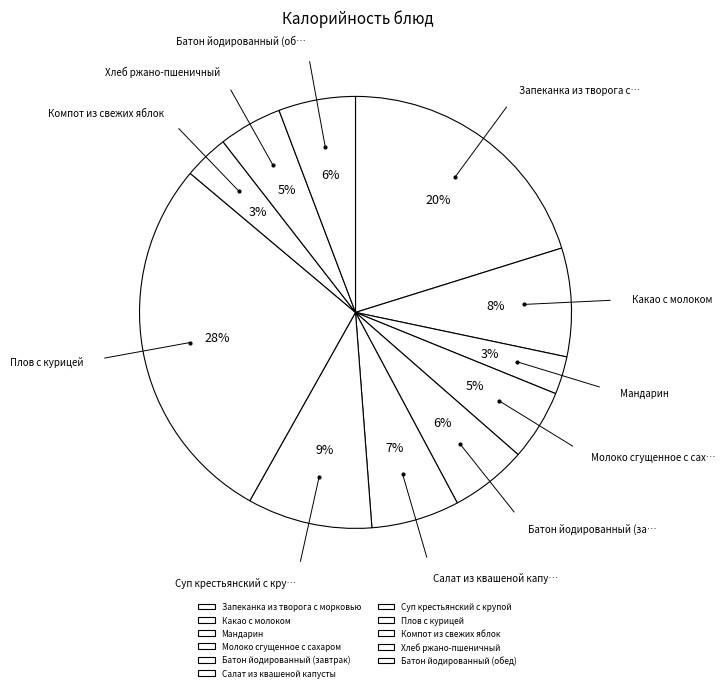

Between Запеканка из творога с морковью and Молоко сгущенное с сахаром, which is larger?

Запеканка из творога с морковью